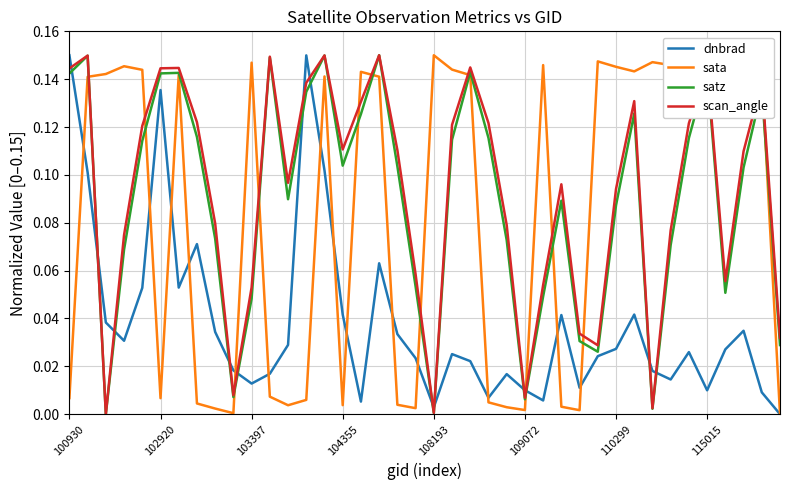

Which series ends up on top after the final intersection of dnbrad and satz?

satz